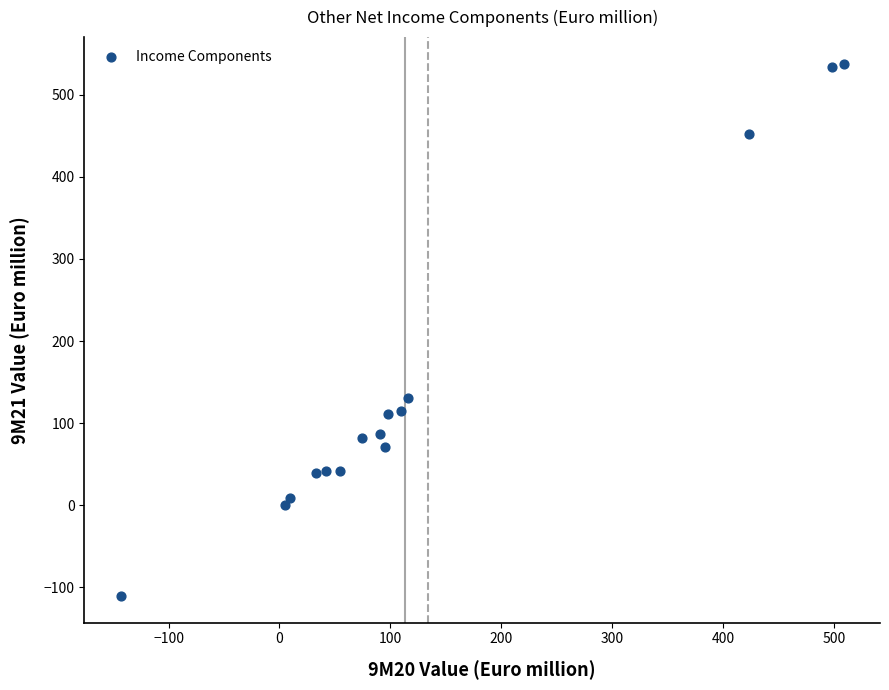

What is the range of X values (max minus min)?

652.4